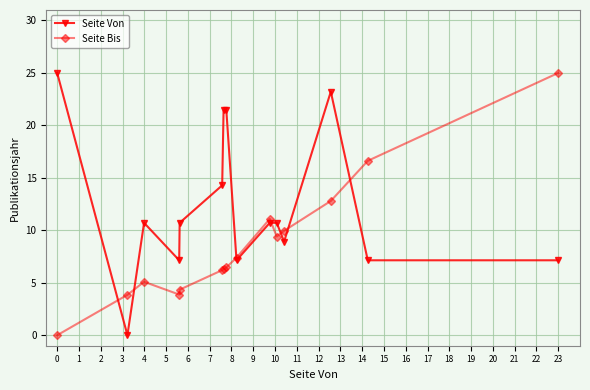

At how many categories does at least one series exceed 19?

5